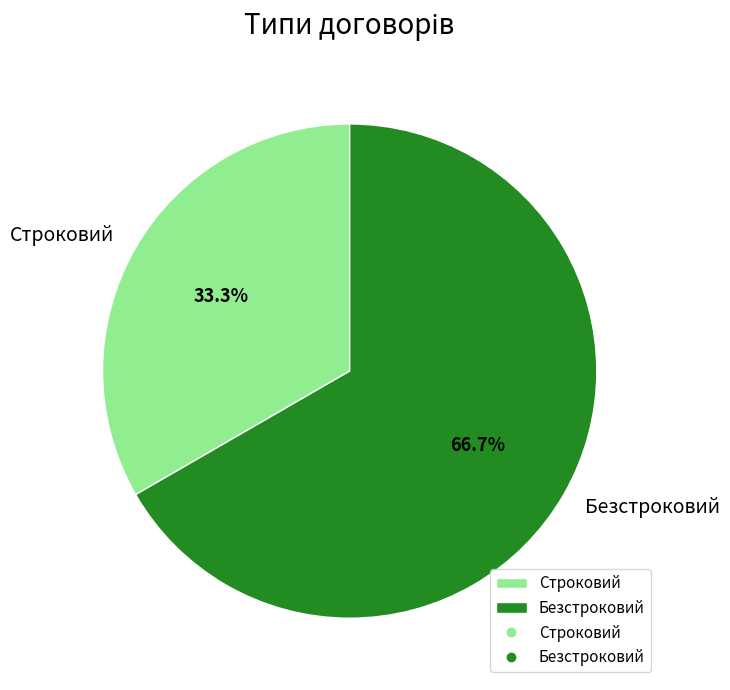

Which has a higher value, Строковий or Безстроковий?

Безстроковий